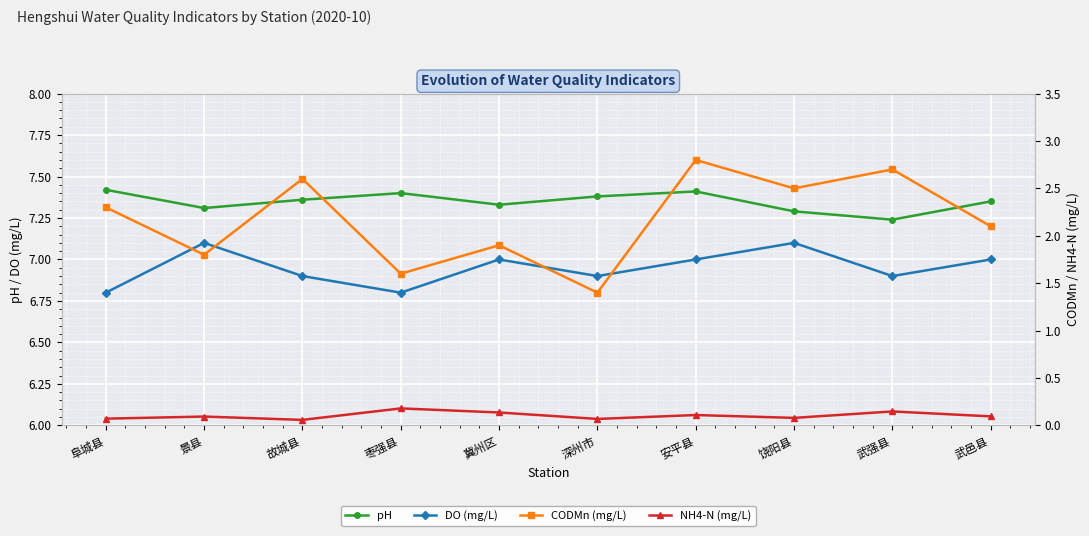

True or false: NH4-N (mg/L) and DO (mg/L) cross at least once.

False